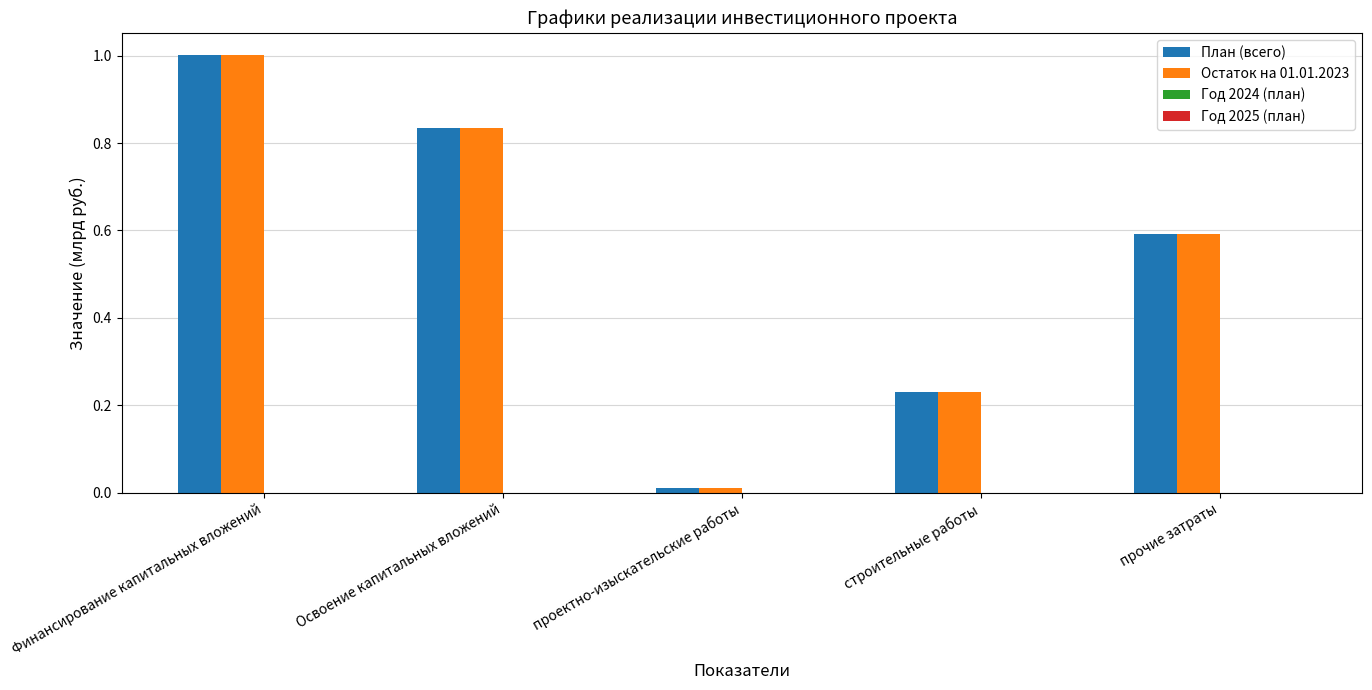

Are the bars grouped side by side (vs. stacked)?

Yes